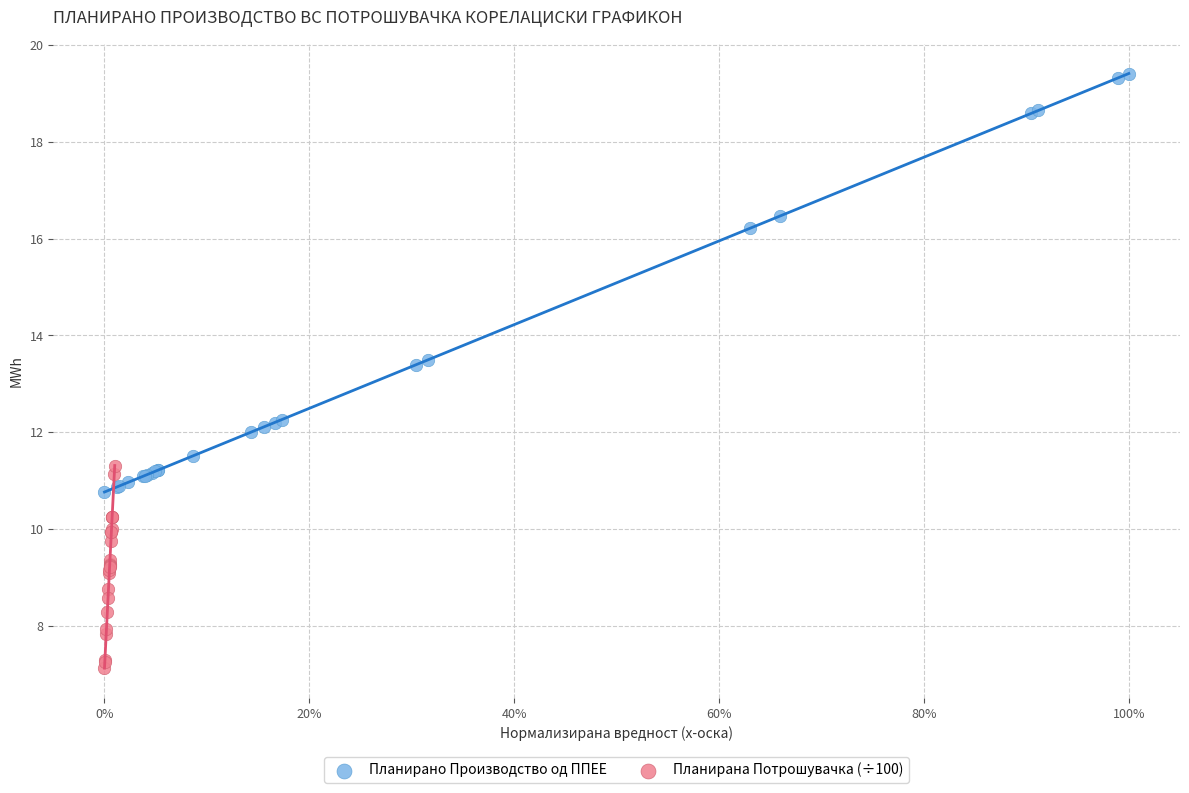

What are all the series names shown in the legend?

Планирано Производство од ППЕЕ, Планирана Потрошувачка (÷100)